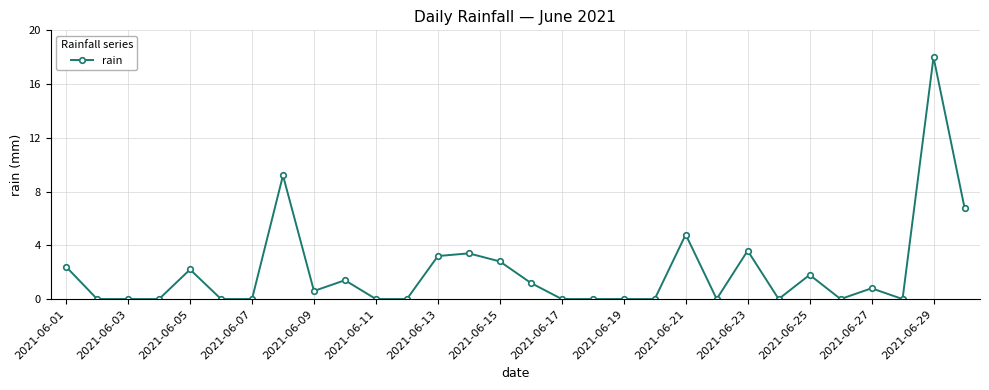

What is the value of the 5th point from the left?

2.2